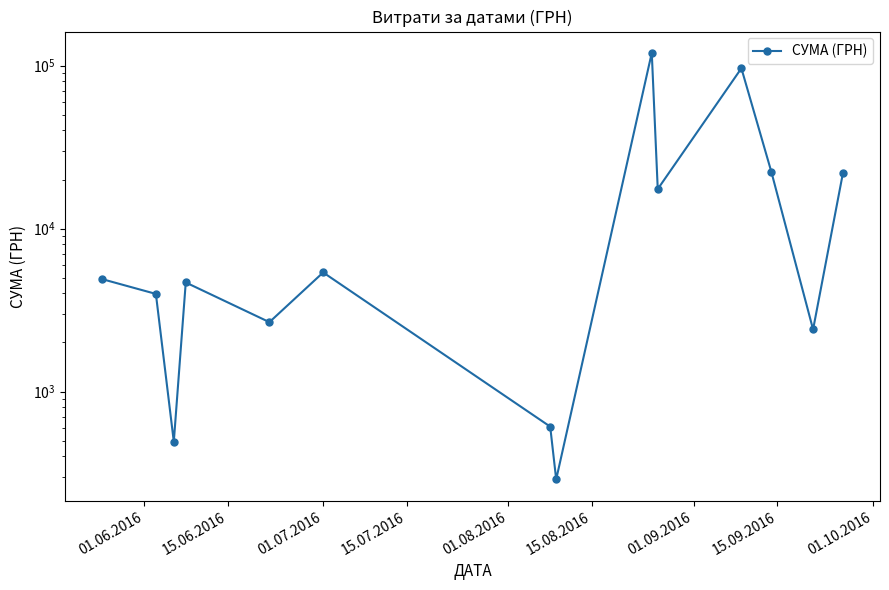

What is the maximum value shown in the chart?

119800.0